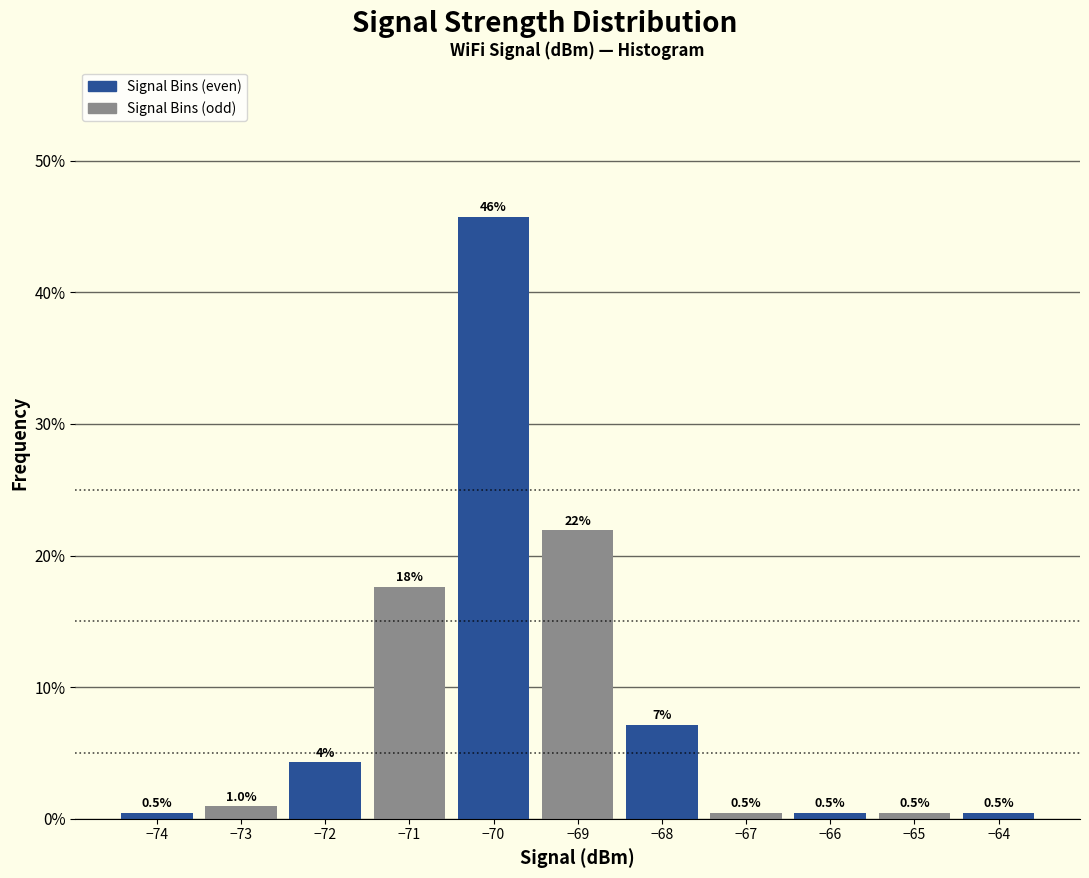

Which range on the x-axis has the tallest bar?

-70.5 to -69.5